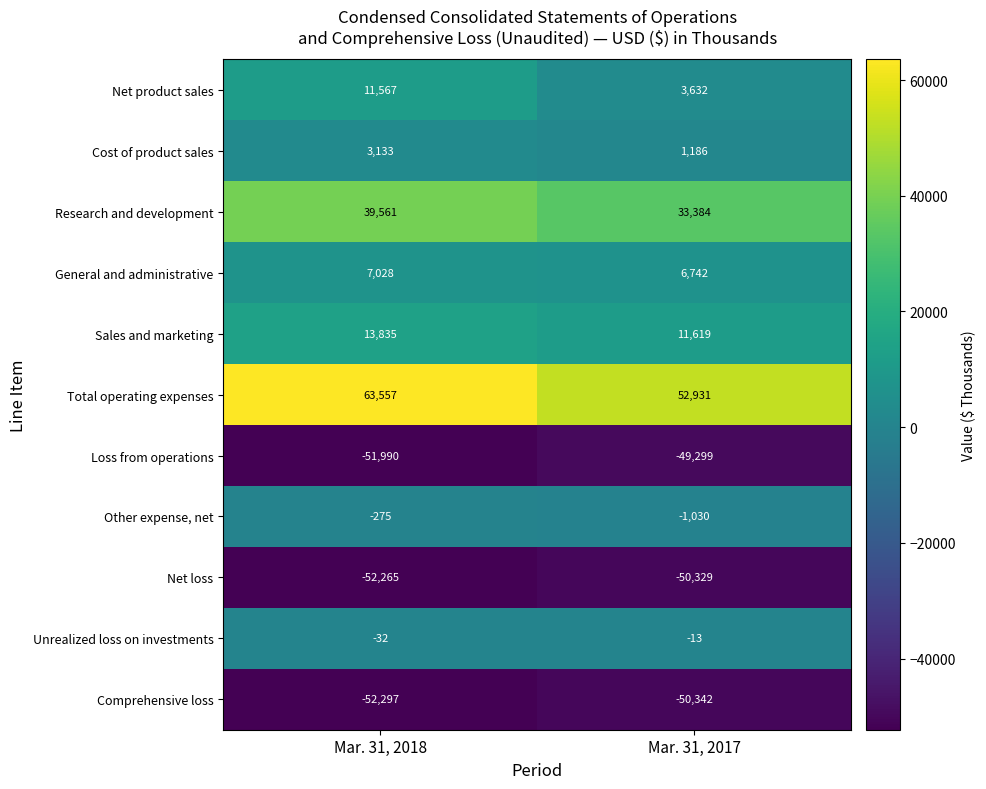

What is the difference between the highest and lowest values at Mar. 31, 2018?

115854